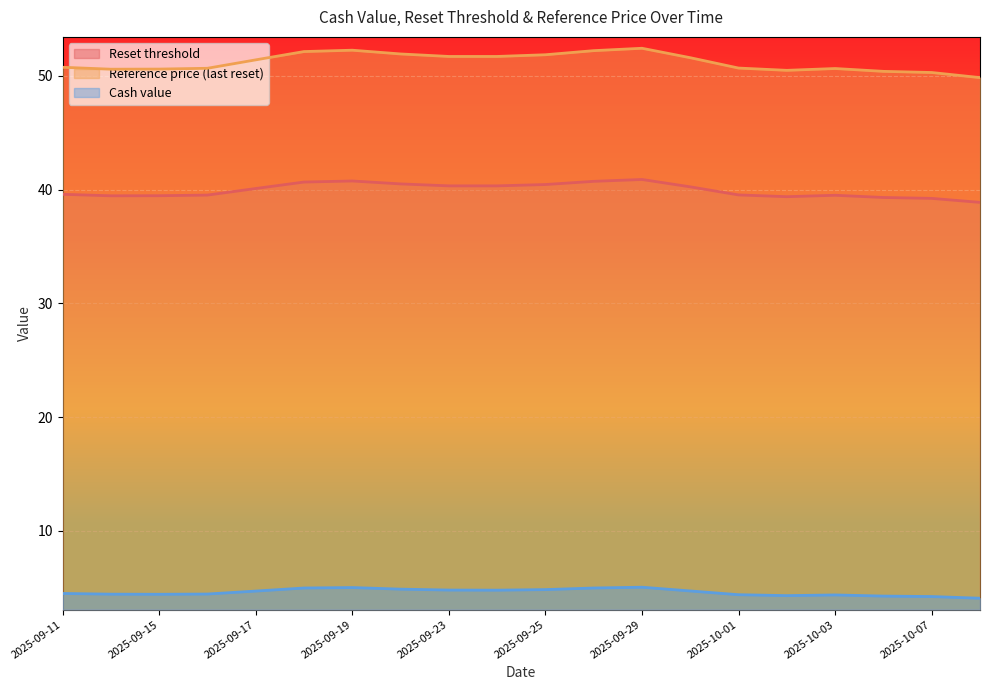

At 2025-09-18, list the series in order from smallest to largest.

Cash value, Reset threshold, Reference price (last reset)